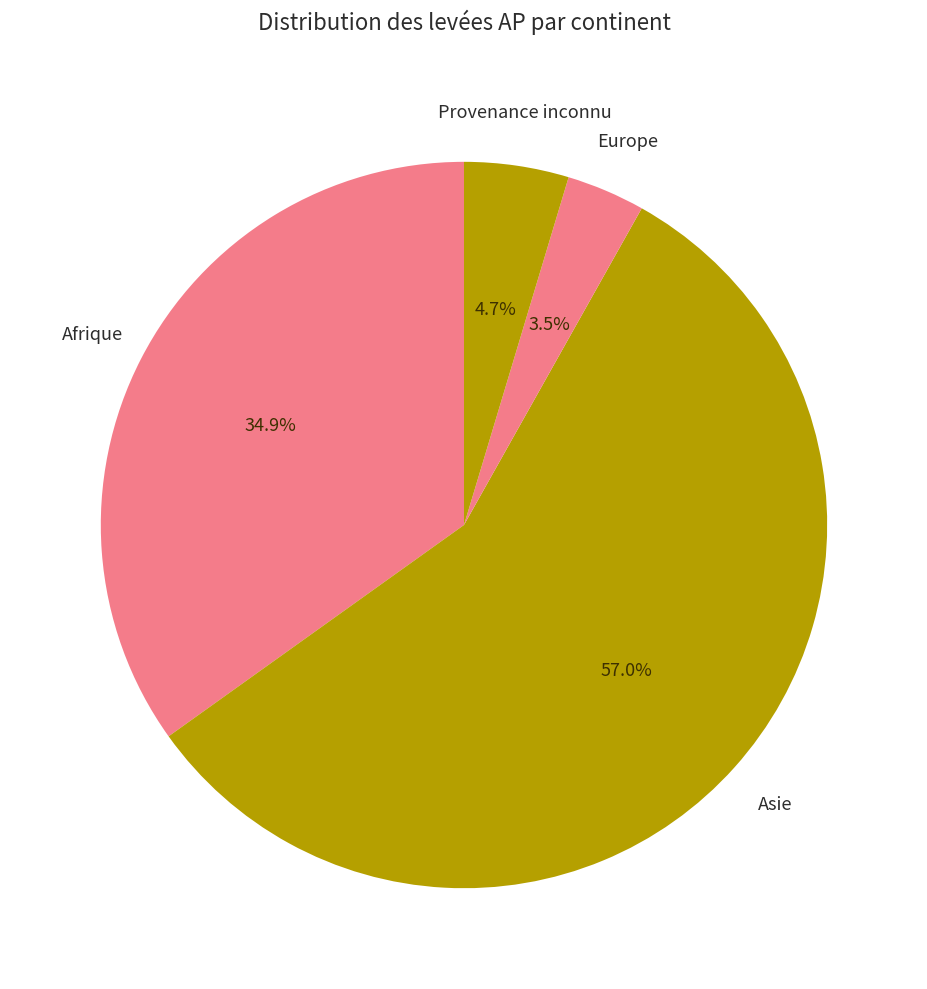

Does any single category account for the majority?

Yes